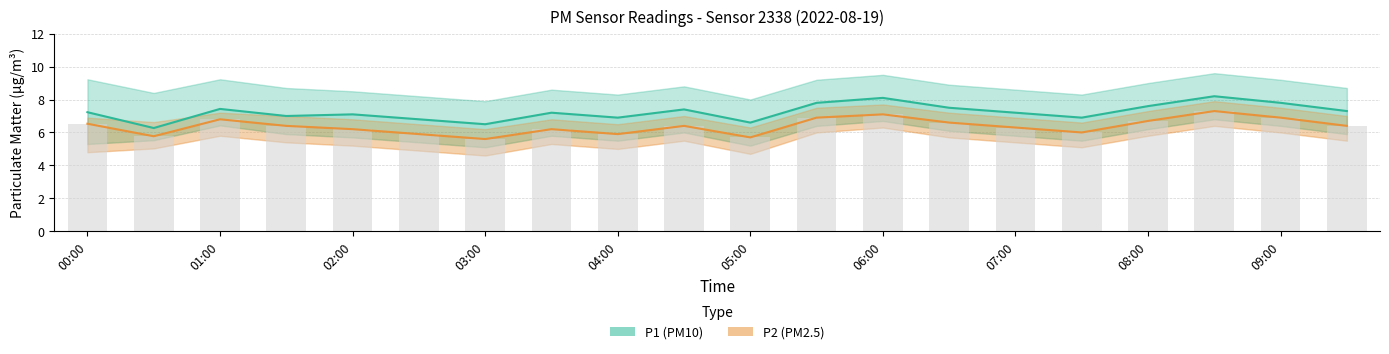

Which series has the largest range (max minus min)?

P1 (PM10)